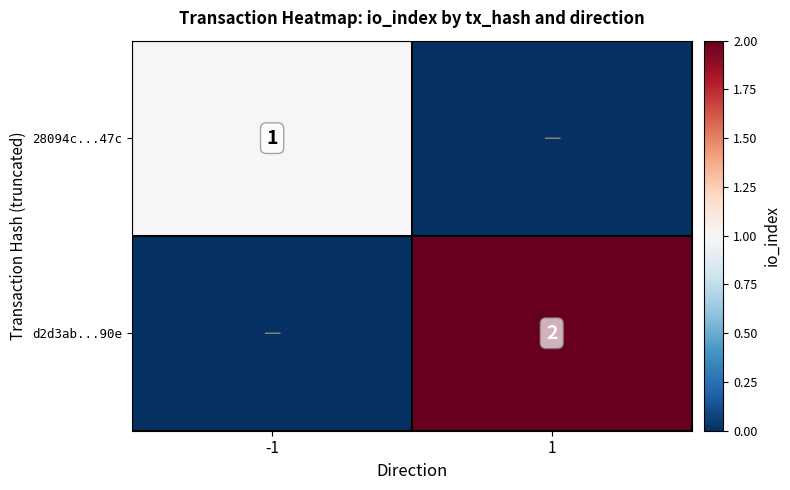

Is it true that d2d3ab...90e equals 1 at 1?

False